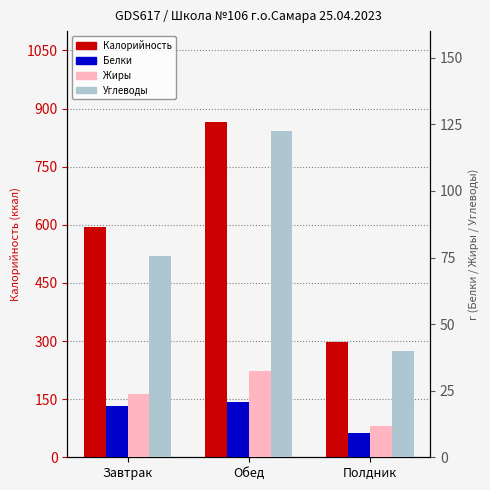

What is the average value of the Белки series?

16.5